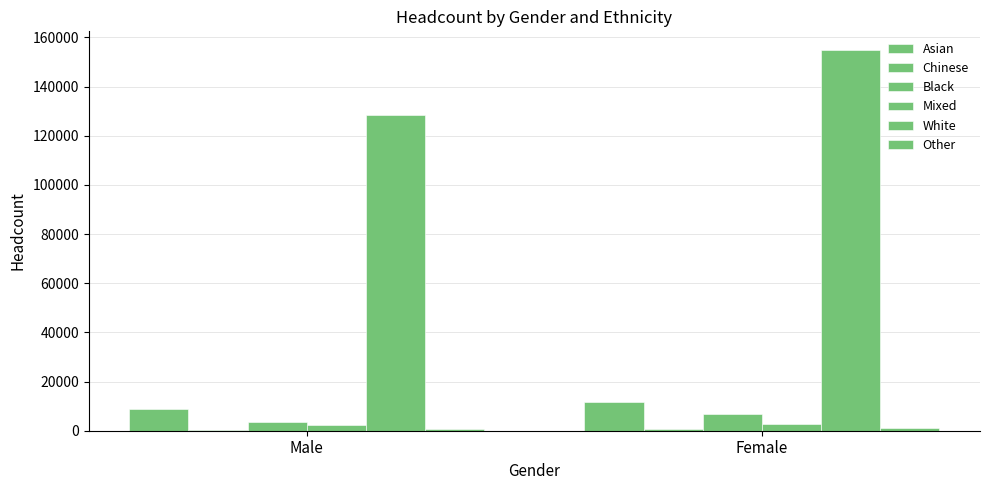

How many data points does each series have?

2